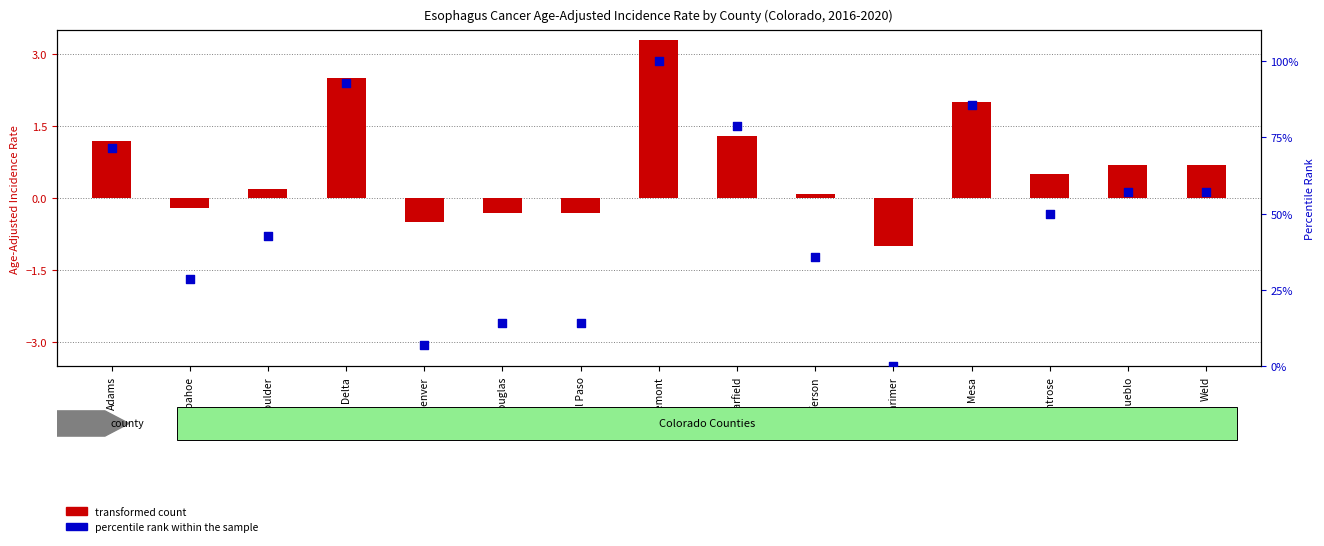

At how many categories does at least one series exceed 80?

3